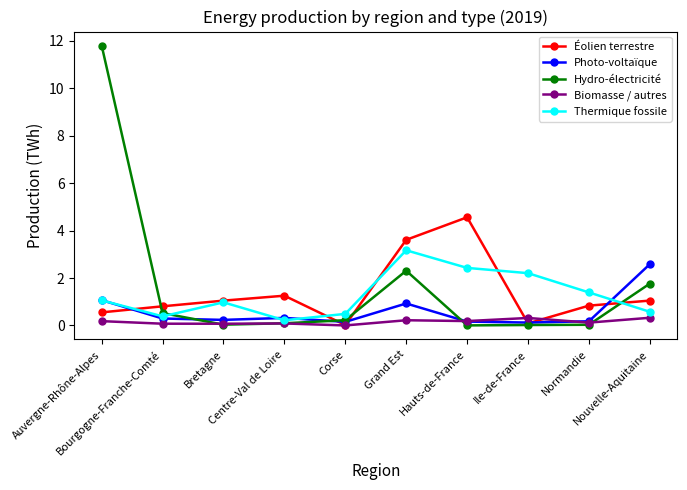

What is the value of the Thermique fossile point at the 10th from the left?

0.6